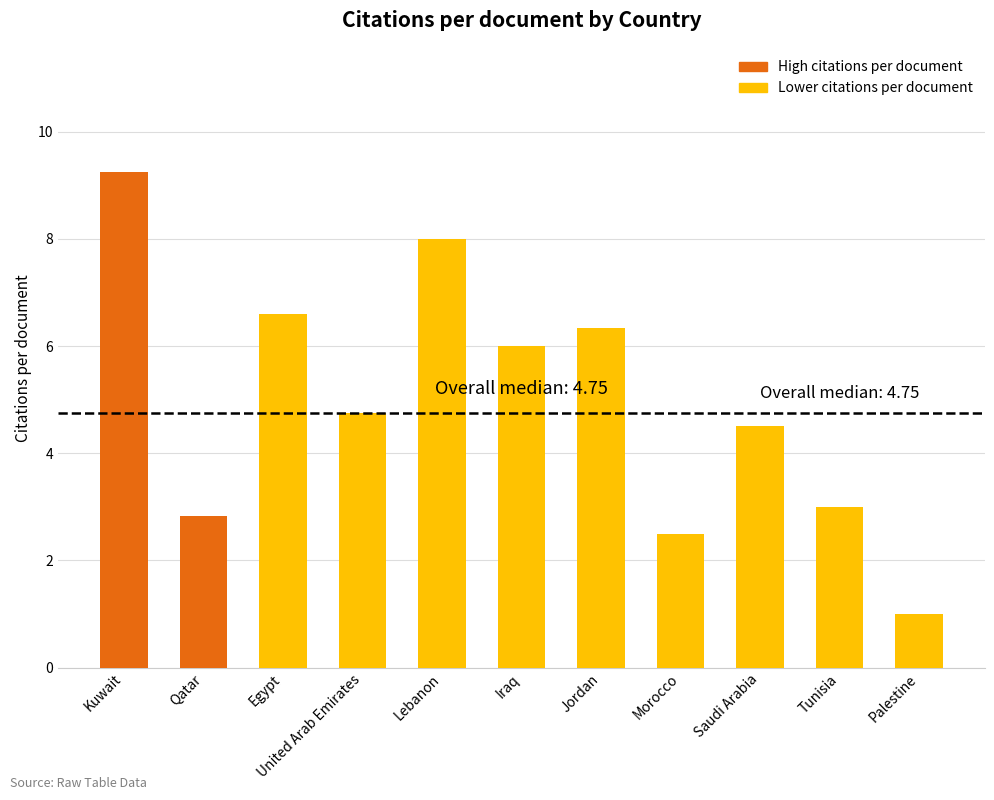

At which category does the chart reach its peak across all series?

Kuwait